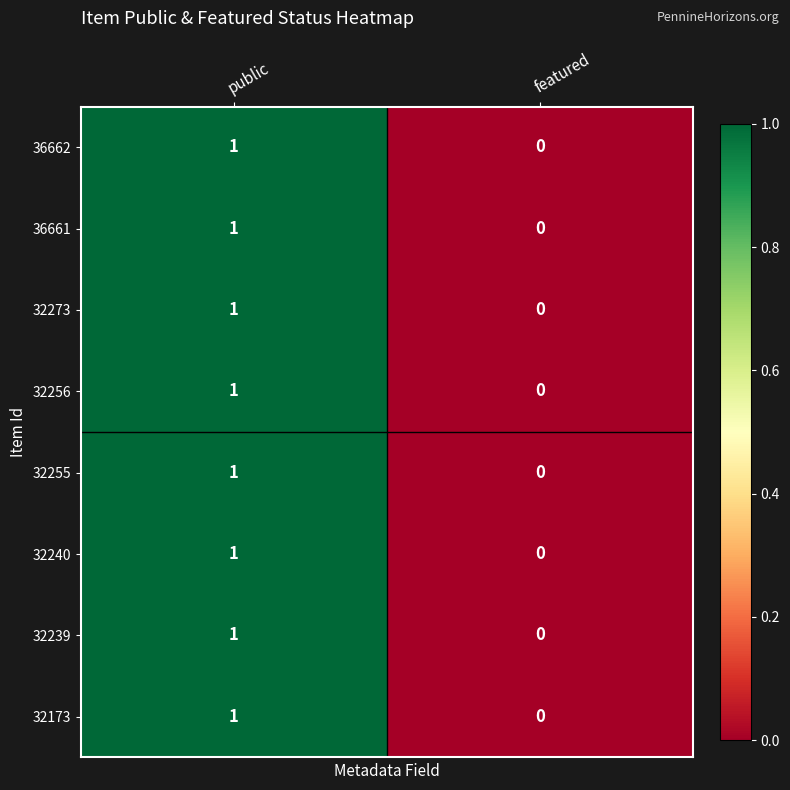

What is the greatest value displayed?

1